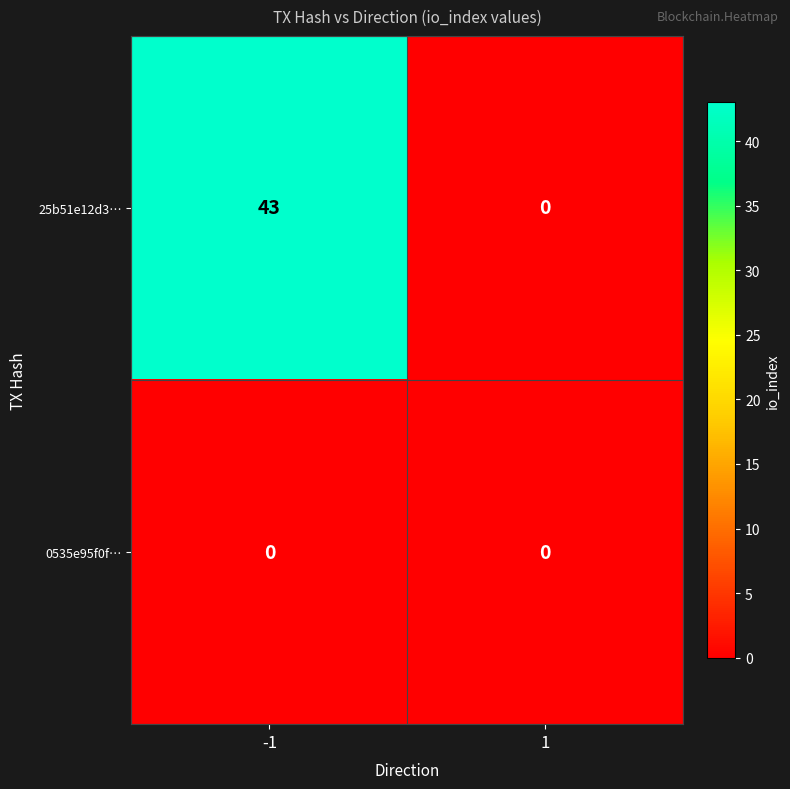

Reading left to right, list all the values displayed in this chart.

25b51e12d3…: -1=43	1=0
0535e95f0f…: -1=0	1=0